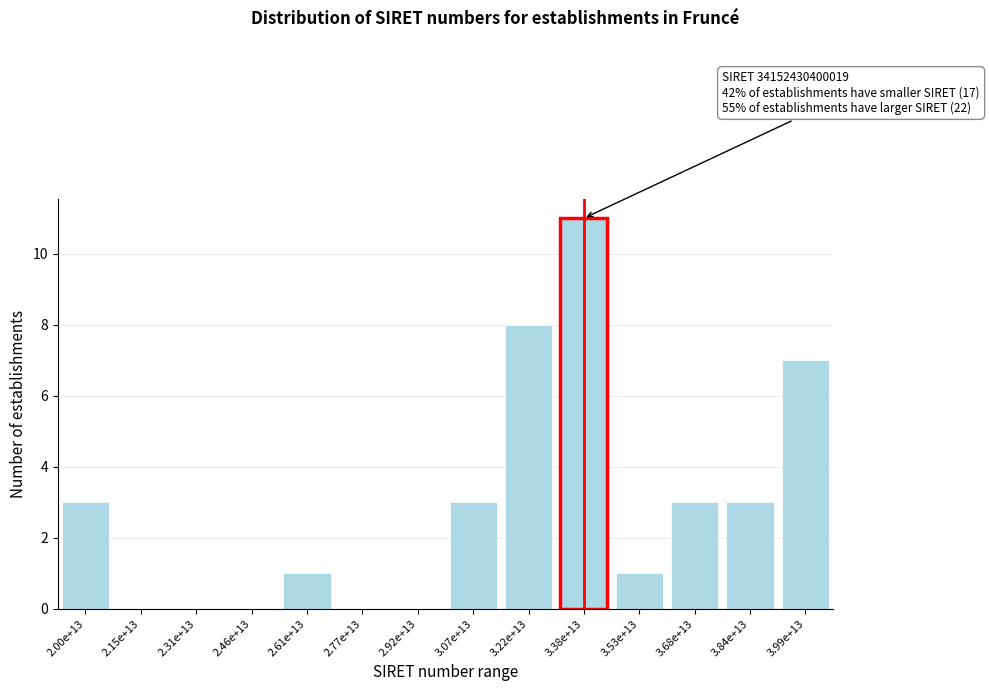

Reading left to right, what are all the values shown in this chart?

2.00e+13=3	2.15e+13=0	2.31e+13=0	2.46e+13=0	2.61e+13=1	2.77e+13=0	2.92e+13=0	3.07e+13=3	3.22e+13=8	3.38e+13=11	3.53e+13=1	3.68e+13=3	3.84e+13=3	3.99e+13=7